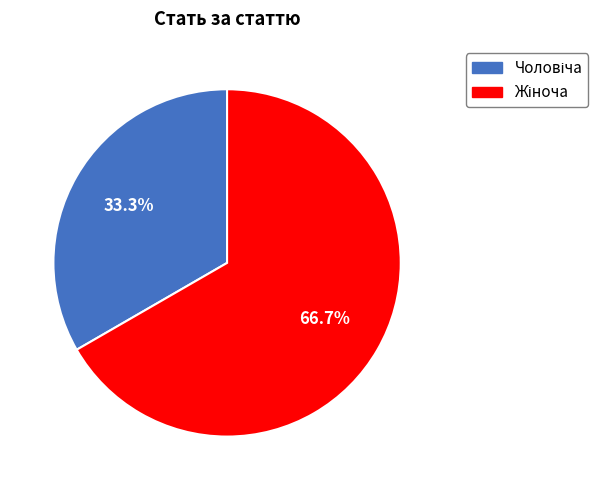

Count the number of slices in the pie.

2